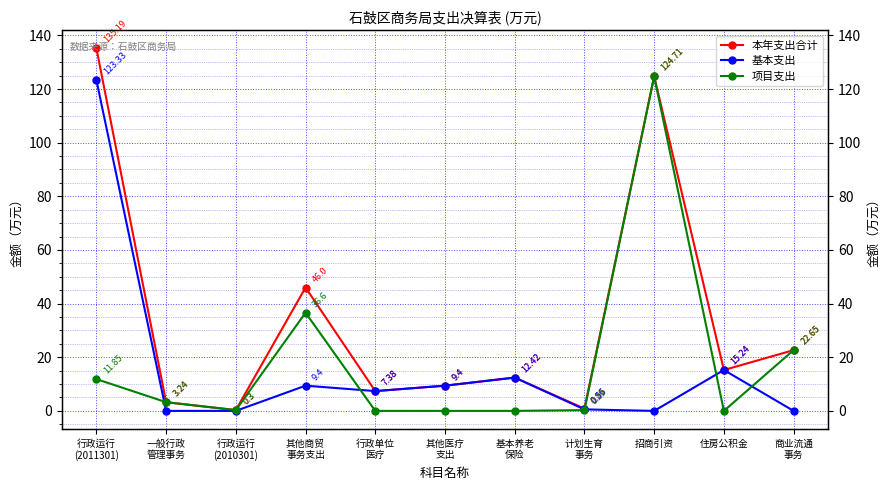

At how many categories does at least one series exceed 13?

5